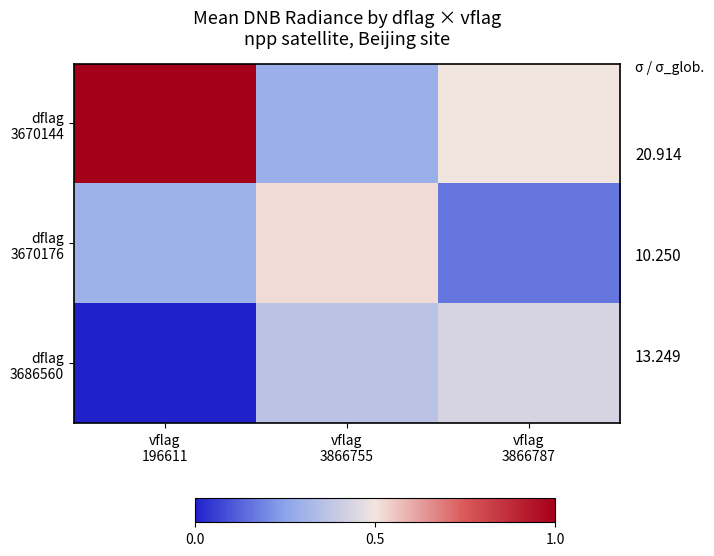

Between vflag 196611 and vflag 3866787, which series saw the biggest shift?

dflag 3670144